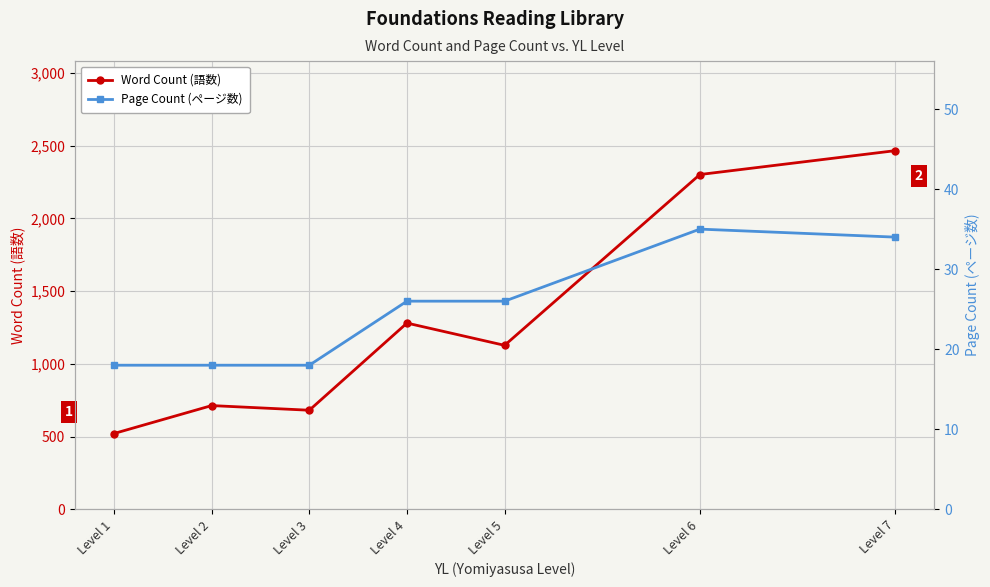

Reading left to right, list all the values displayed in this chart.

Word Count (語数): Level 1=521	Level 2=713	Level 3=681	Level 4=1280	Level 5=1127	Level 6=2301	Level 7=2465
Page Count (ページ数): Level 1=18	Level 2=18	Level 3=18	Level 4=26	Level 5=26	Level 6=35	Level 7=34